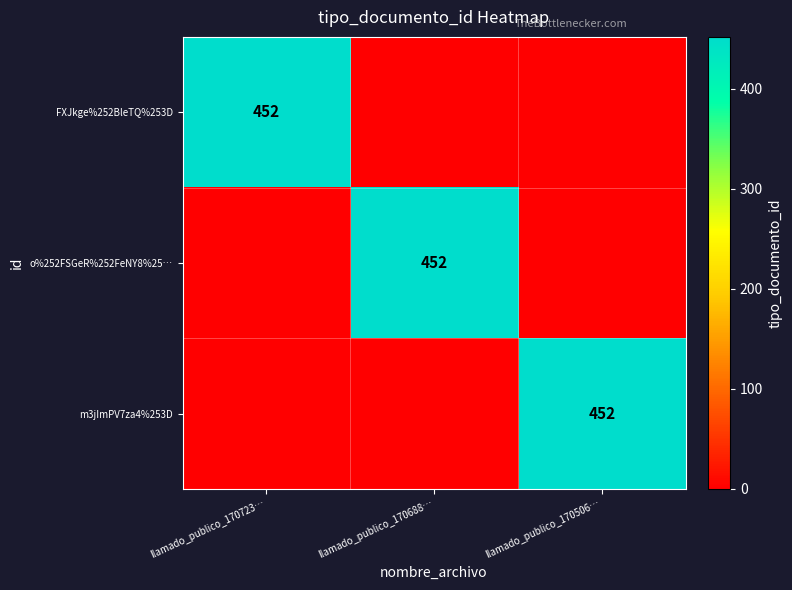

The value of m3jImPV7za4%253D at llamado_publico_170506… is 148. True or false?

False